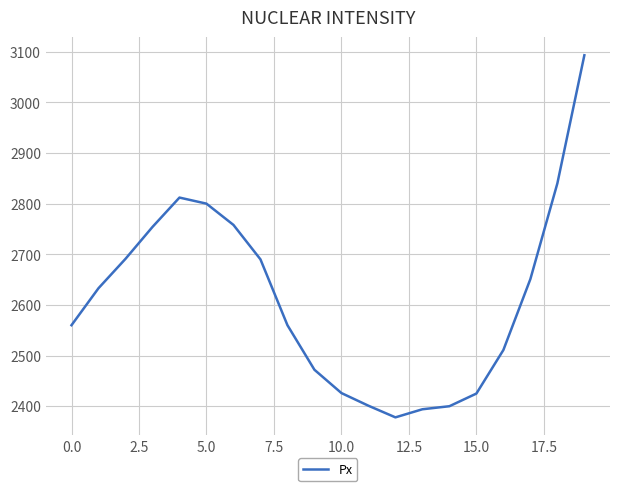

What is the greatest value displayed?

3093